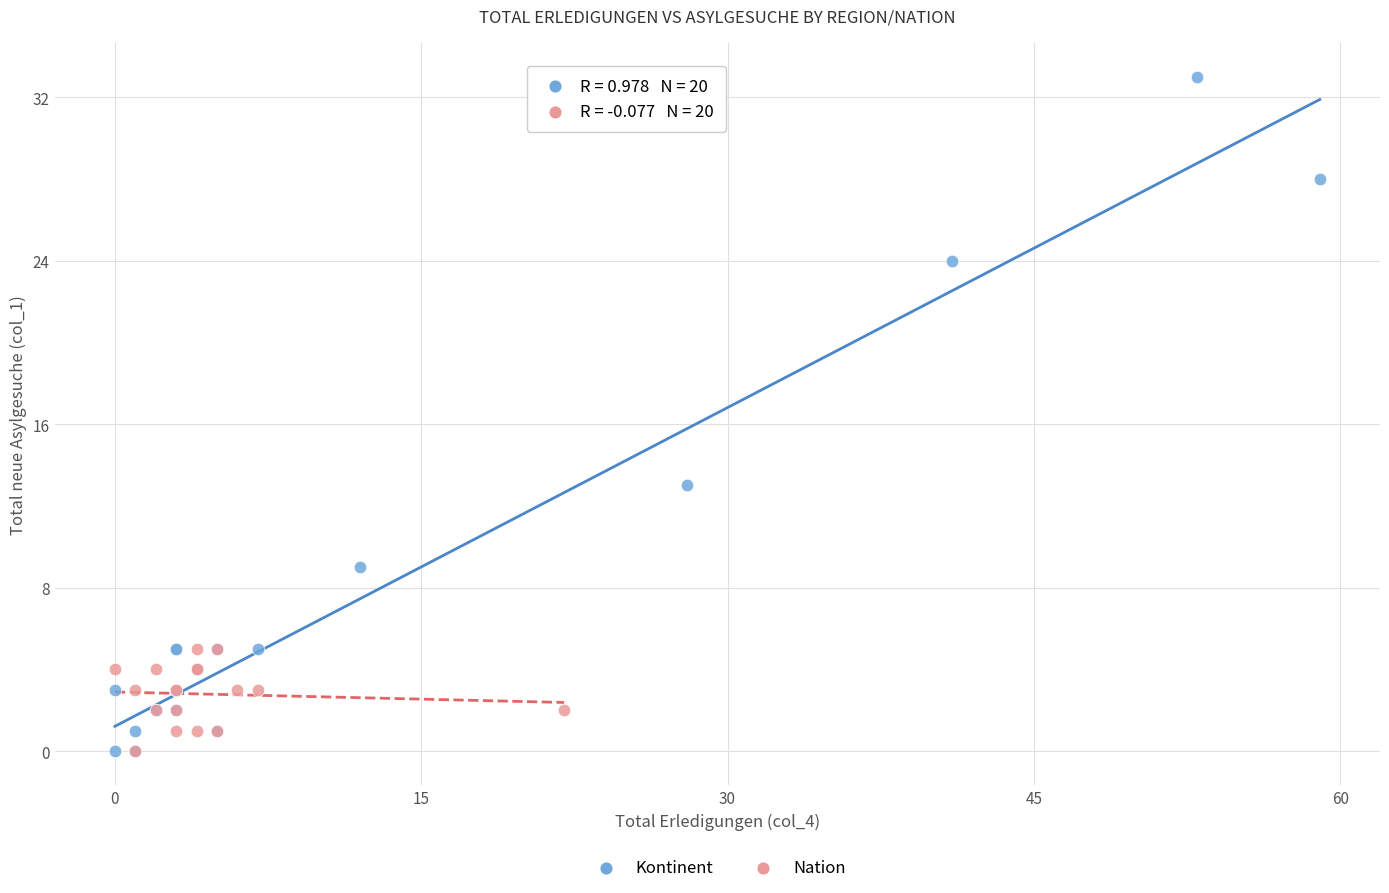

Which series has the widest spread of Y values?

Kontinent